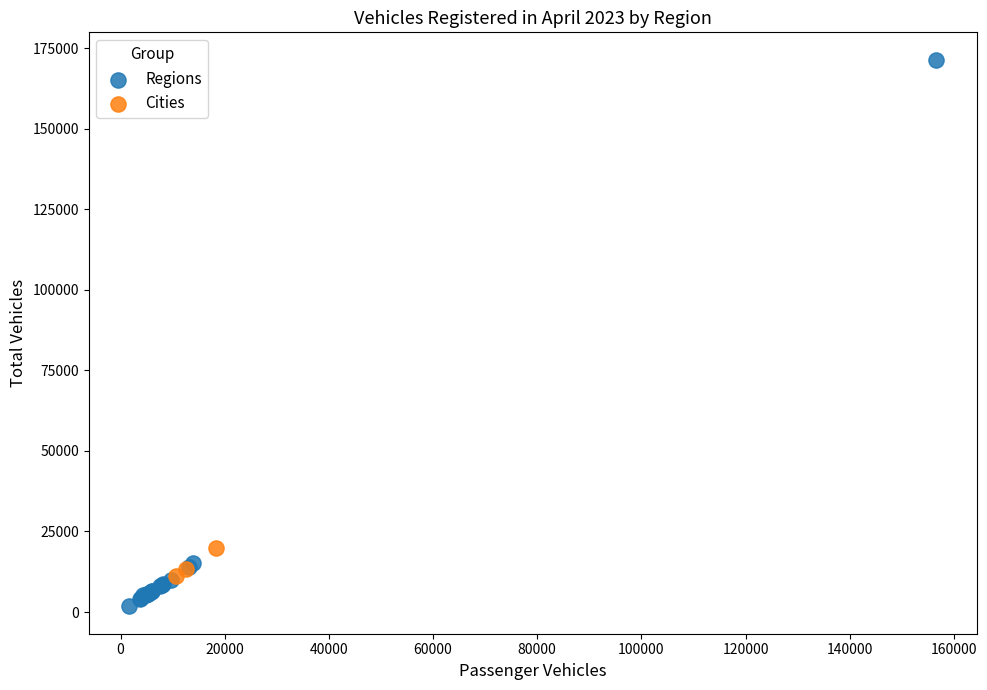

Which series has the widest spread of Y values?

Regions